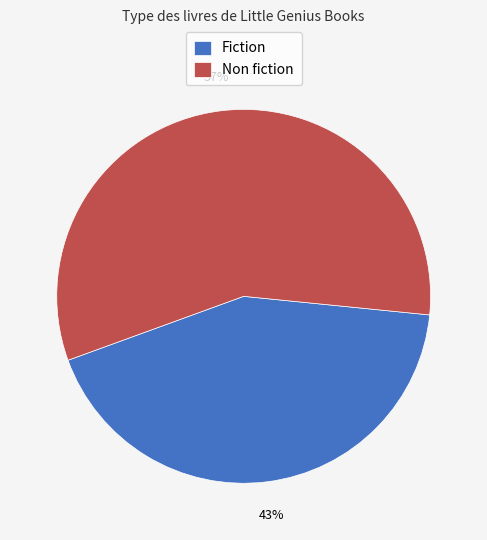

What percentage is the Non fiction slice, to the nearest percent?

57%